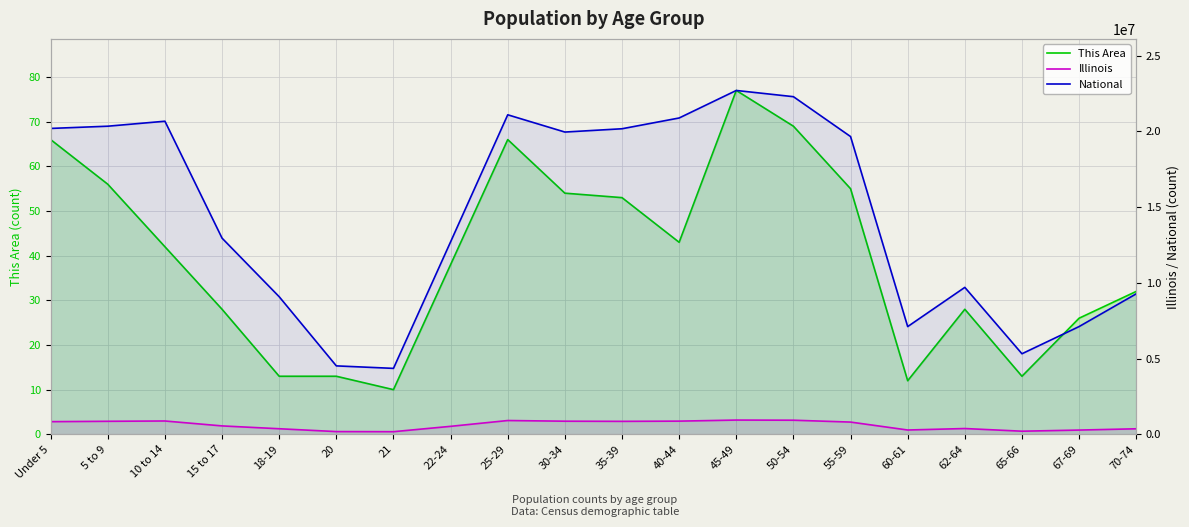

List the series in order of their peak value, lowest first.

This Area, Illinois, National